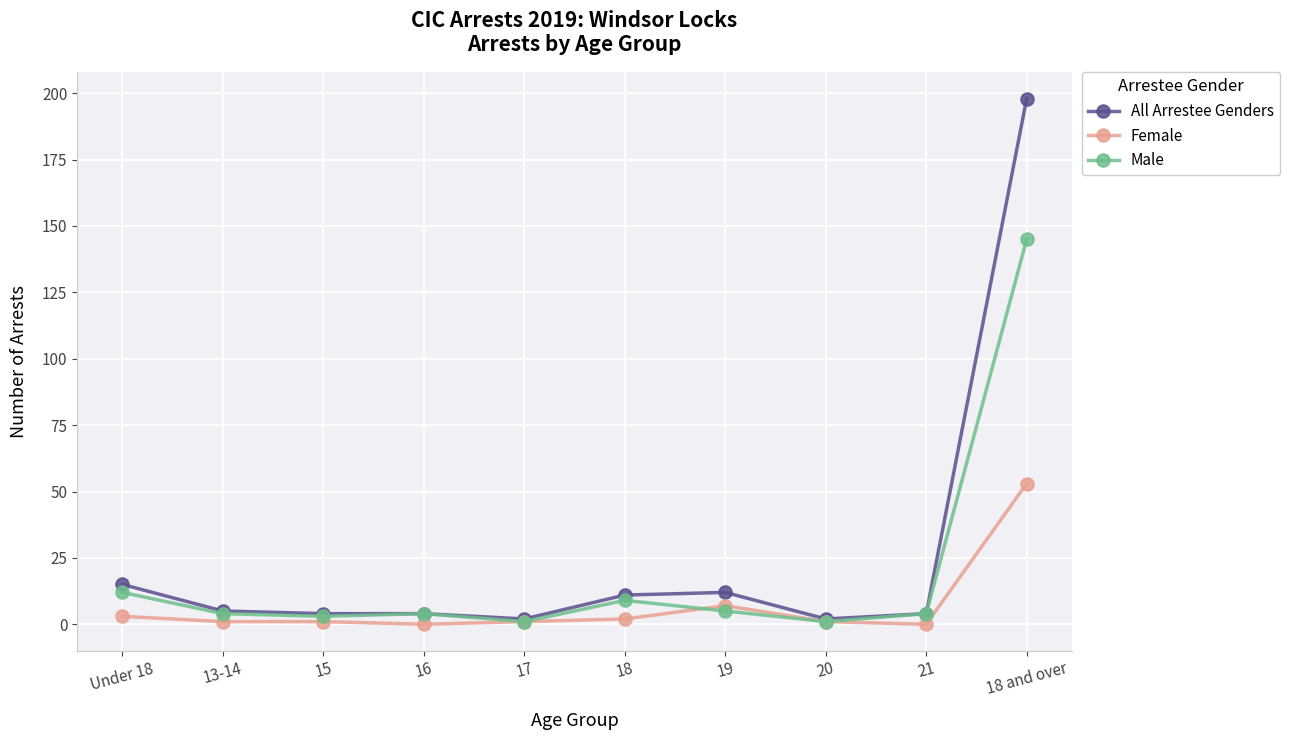

List the series in order of their overall mean, highest first.

All Arrestee Genders, Male, Female